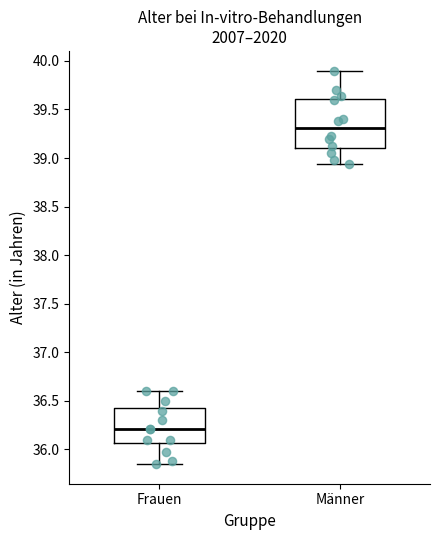

Which box is the tallest, from its lower edge to its upper edge?

Männer